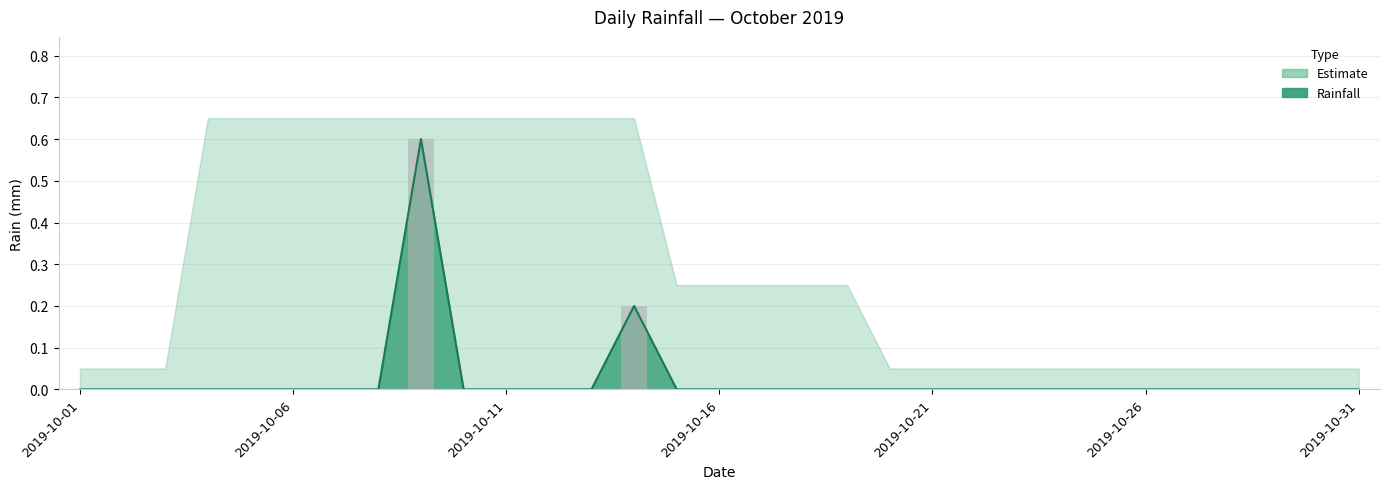

Reading right to left, what are all the values shown in this chart?

2019-10-31=0.0	2019-10-30=0.0	2019-10-29=0.0	2019-10-28=0.0	2019-10-27=0.0	2019-10-26=0.0	2019-10-25=0.0	2019-10-24=0.0	2019-10-23=0.0	2019-10-22=0.0	2019-10-21=0.0	2019-10-20=0.0	2019-10-19=0.0	2019-10-18=0.0	2019-10-17=0.0	2019-10-16=0.0	2019-10-15=0.0	2019-10-14=0.2	2019-10-13=0.0	2019-10-12=0.0	2019-10-11=0.0	2019-10-10=0.0	2019-10-09=0.6	2019-10-08=0.0	2019-10-07=0.0	2019-10-06=0.0	2019-10-05=0.0	2019-10-04=0.0	2019-10-03=0.0	2019-10-02=0.0	2019-10-01=0.0